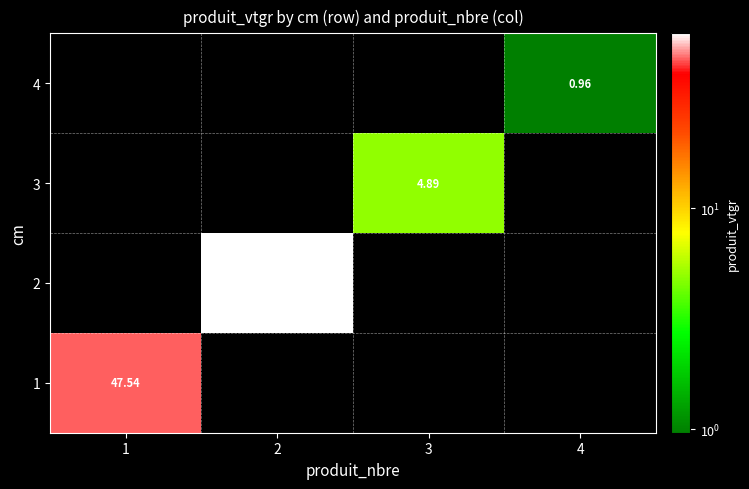

Rank the categories by 4 value from lowest to highest.

1, 2, 3, 4